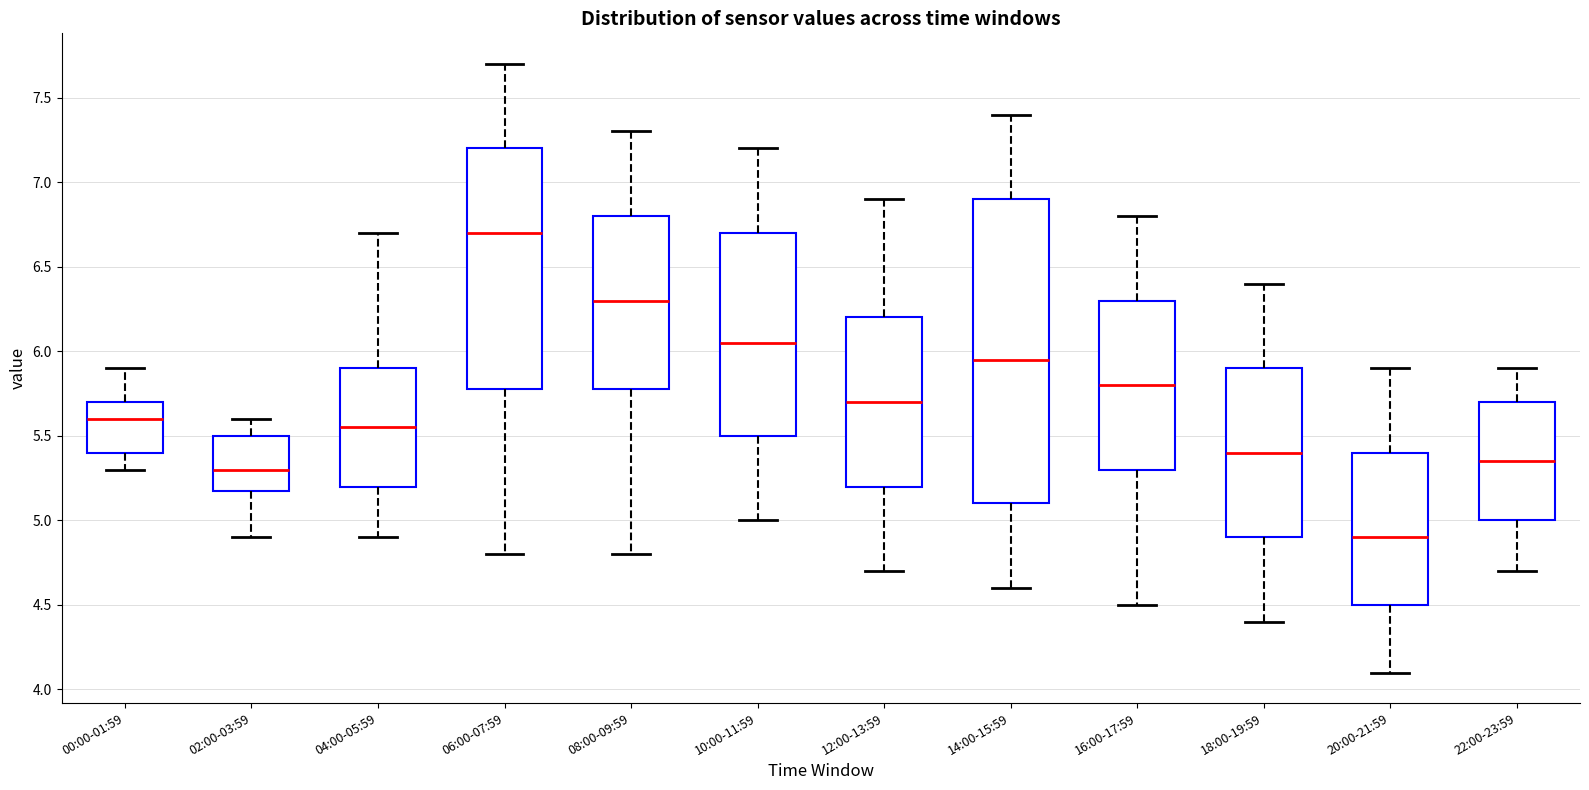

Comparing the boxes themselves (not the whiskers), which one is the tallest?

14:00-15:59